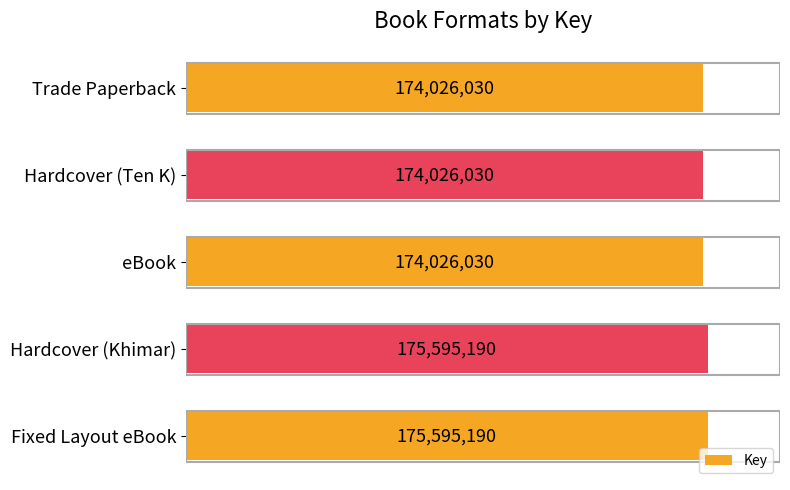

What is the maximum value shown in the chart?

175595190